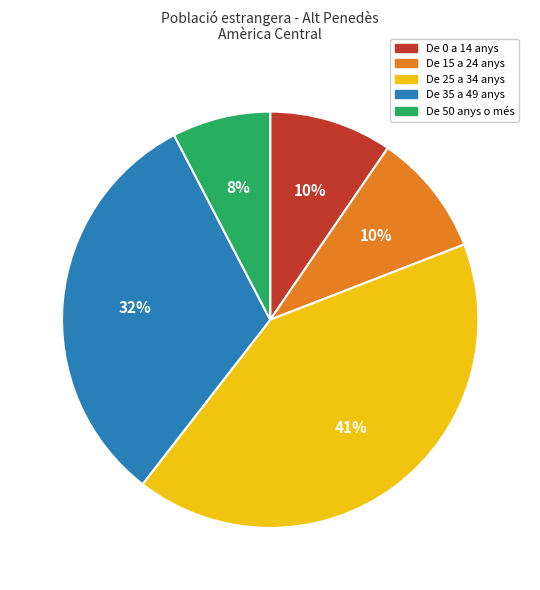

Is it true that De 15 a 24 anys is 10% of the pie?

True